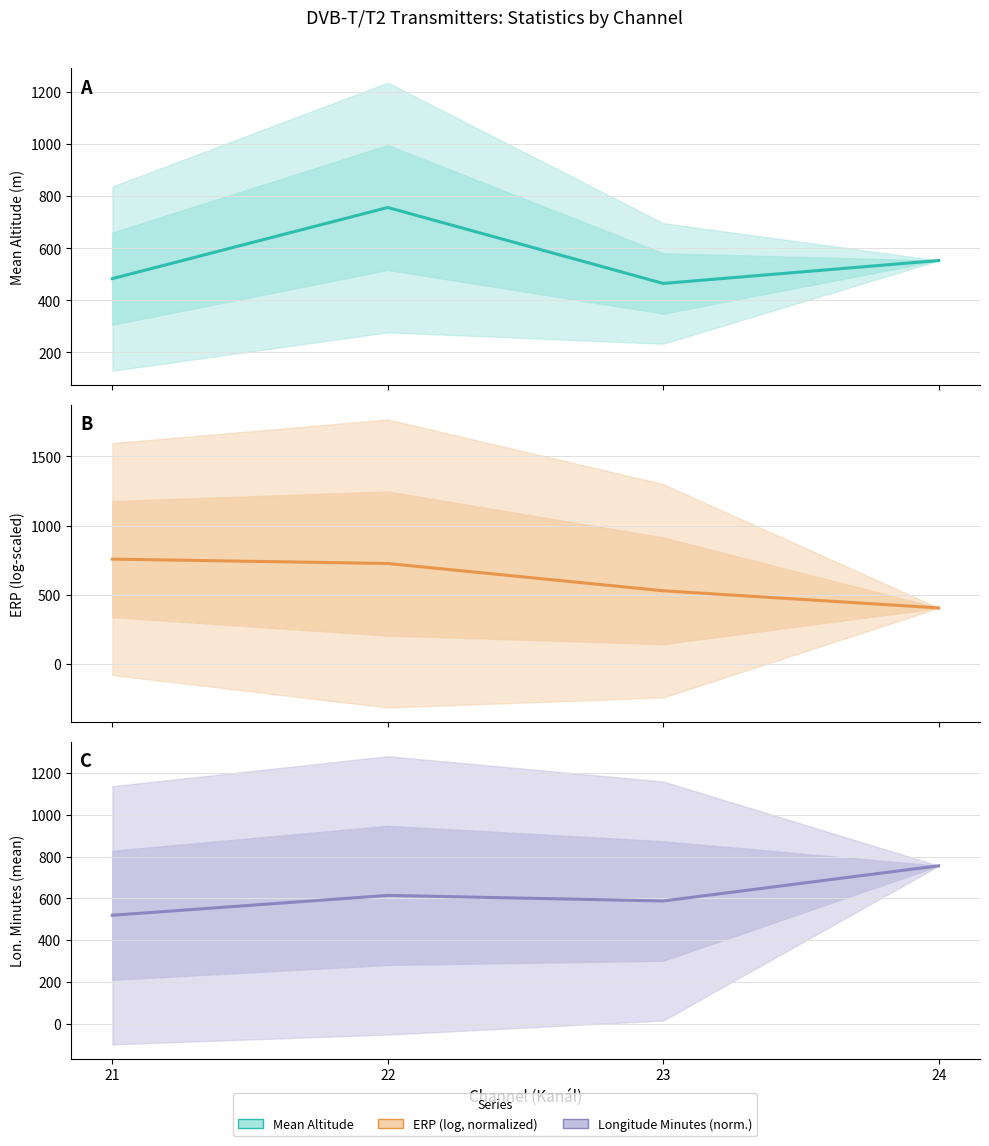

Reading left to right, transcribe all the data shown in this chart.

Mean Altitude (m): 21=483.4	22=756.6	23=464.9	24=553.0
ERP log-scaled (norm.): 21=756.6	22=724.8	23=527.1	24=402.9
Longitude Minutes (norm.): 21=519.5	22=614.7	23=587.9	24=756.6